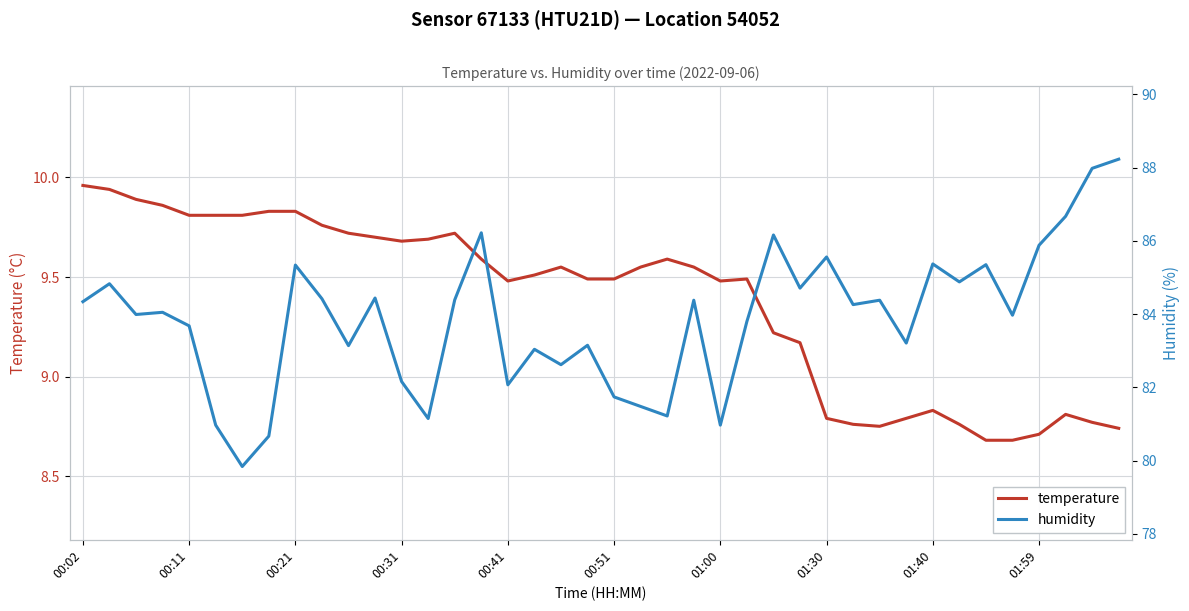

True or false: humidity has a value of 81.2 at 13.

True